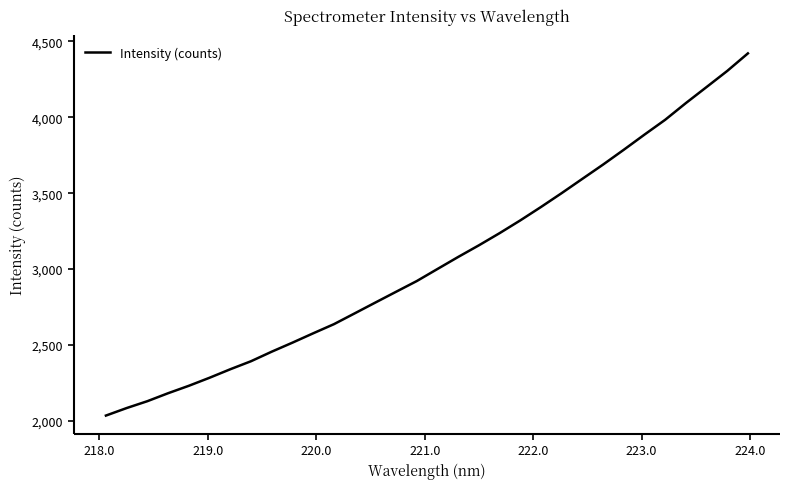

What is the smallest value displayed?

2034.9